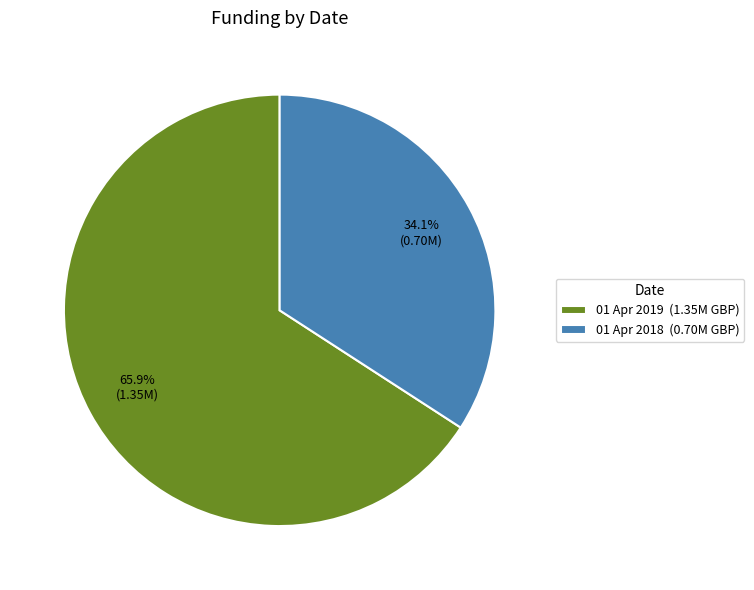

Which slice is the largest?

01 Apr 2019